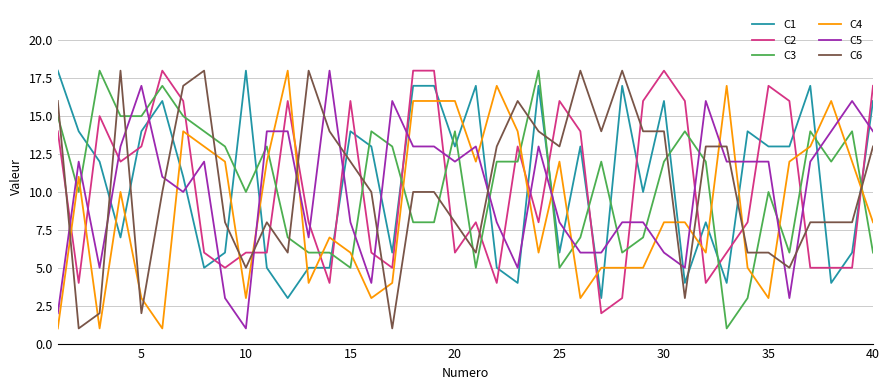

Which series ends up on top after the final intersection of C3 and C4?

C4